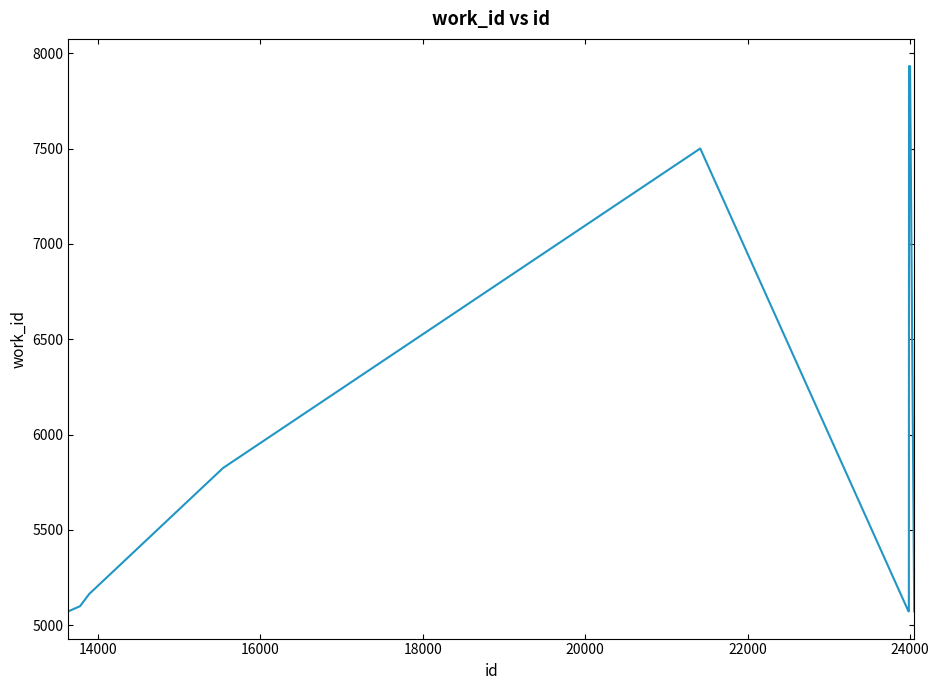

What is the difference between the maximum and minimum values?

2860